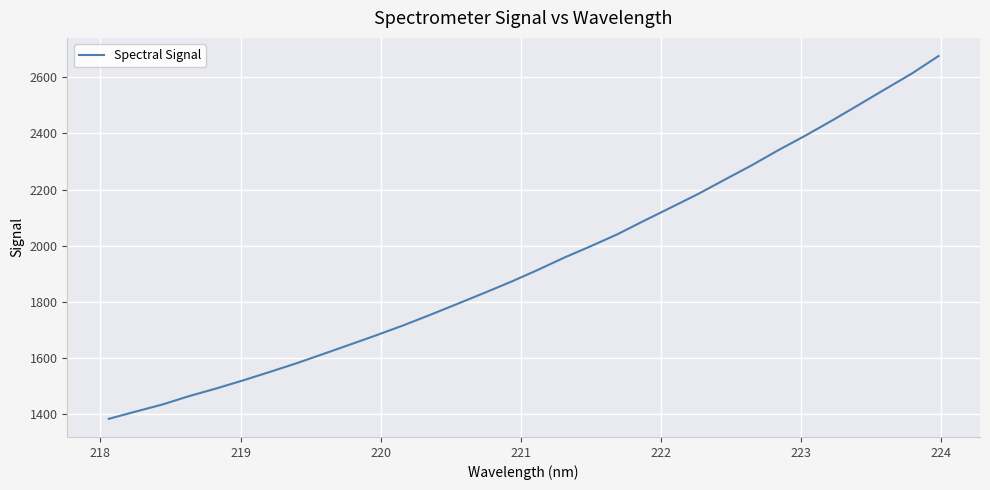

What is the difference between the maximum and minimum values?

1291.4